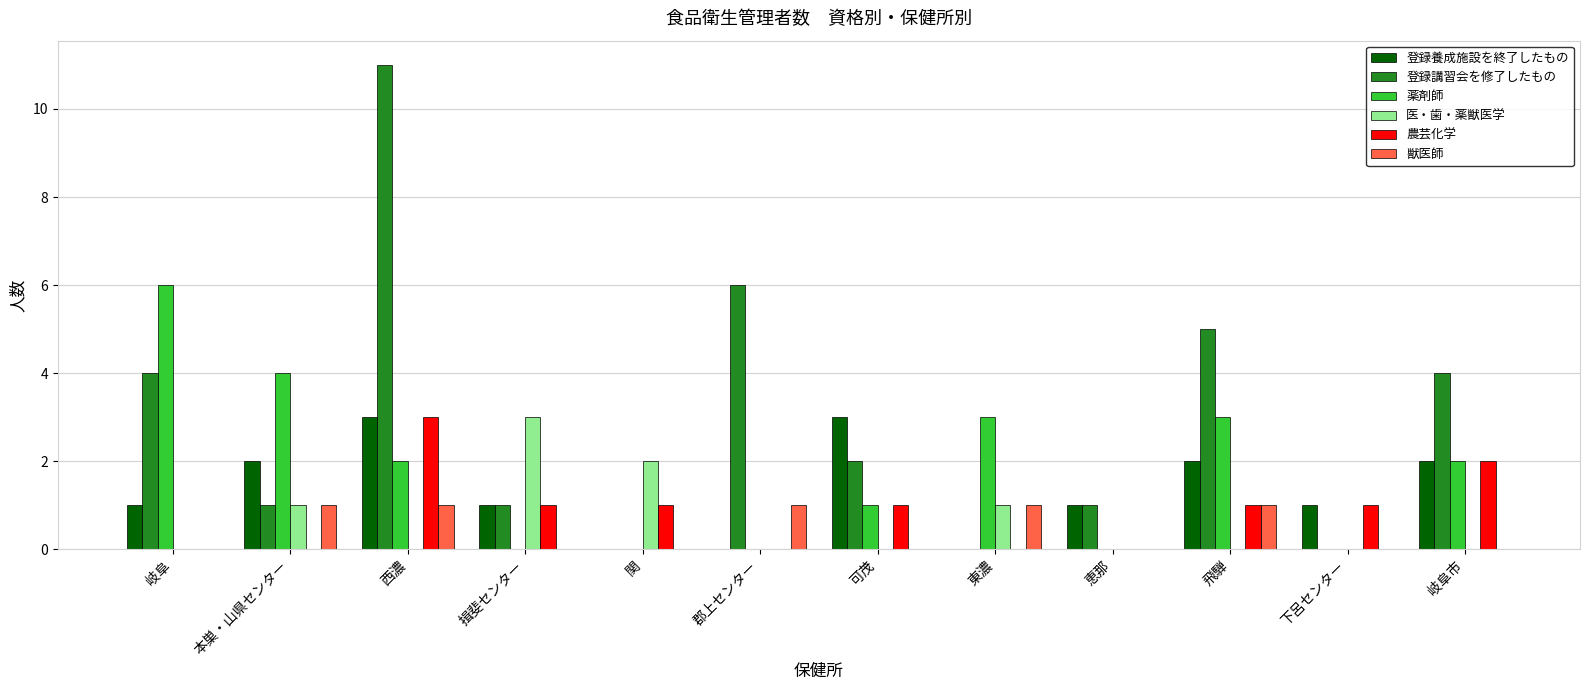

True or false: 農芸化学 has a value of 0 at 本巣・山県センター.

True